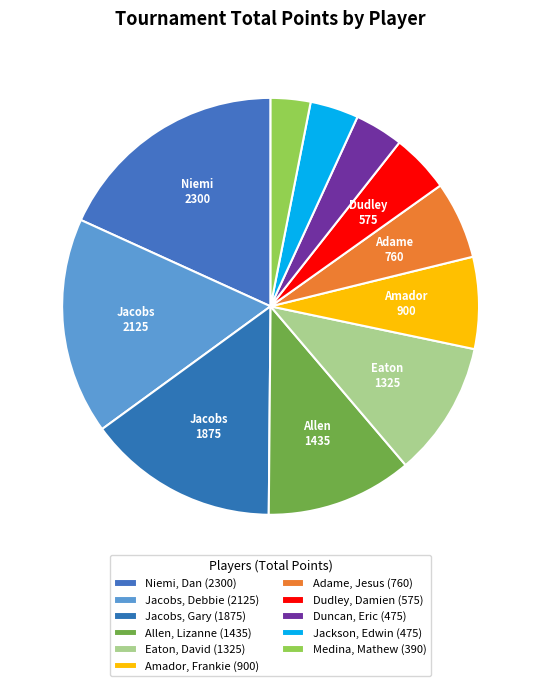

How many slices are in this pie chart?

11